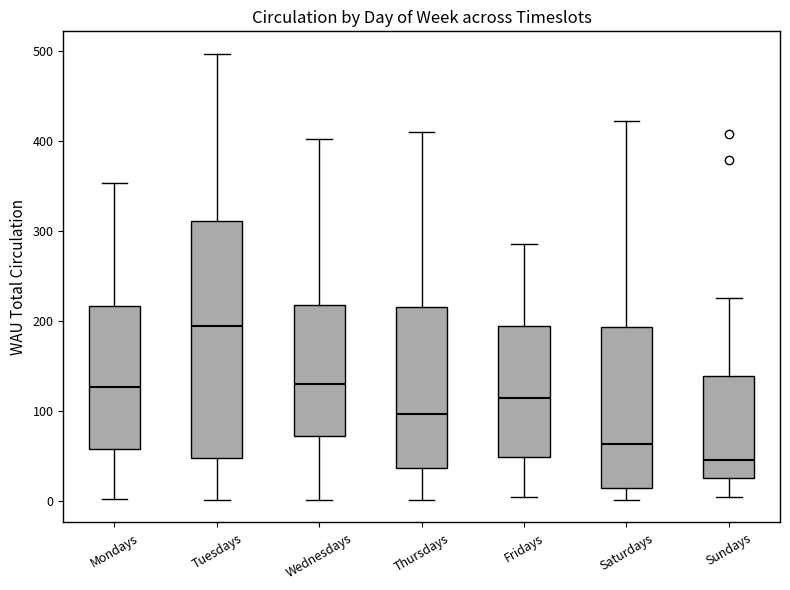

Reading left to right, transcribe this box plot: for each box, give where its median line is, the range the box spans, and where its two whiskers end, as read against the y-axis. The values are not printed on the chart, so give them approximately, as read against the axis.

Mondays: median 130, box 60 to 220, whiskers 0 to 350
Tuesdays: median 190, box 50 to 310, whiskers 0 to 500
Wednesdays: median 130, box 70 to 220, whiskers 0 to 400
Thursdays: median 100, box 40 to 220, whiskers 0 to 410
Fridays: median 110, box 50 to 200, whiskers 0 to 290
Saturdays: median 60, box 10 to 190, whiskers 0 to 420
Sundays: median 50, box 30 to 140, whiskers 10 to 230